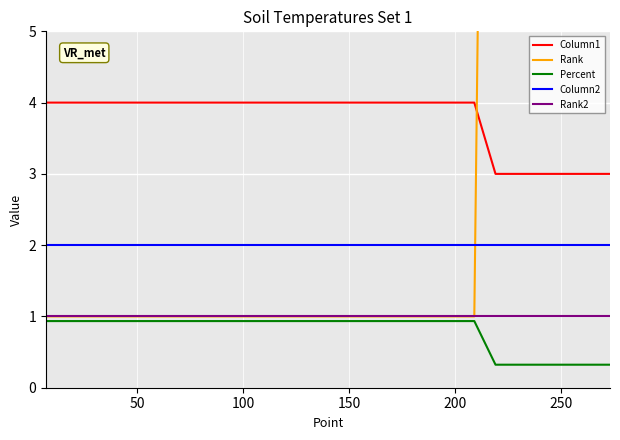

True or false: Rank2 and Column2 cross at least once.

False